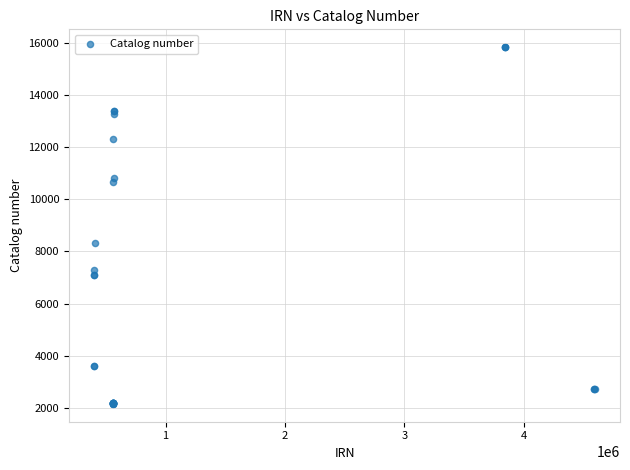

What Y value in the scatter plot is closest to 8994?

8320